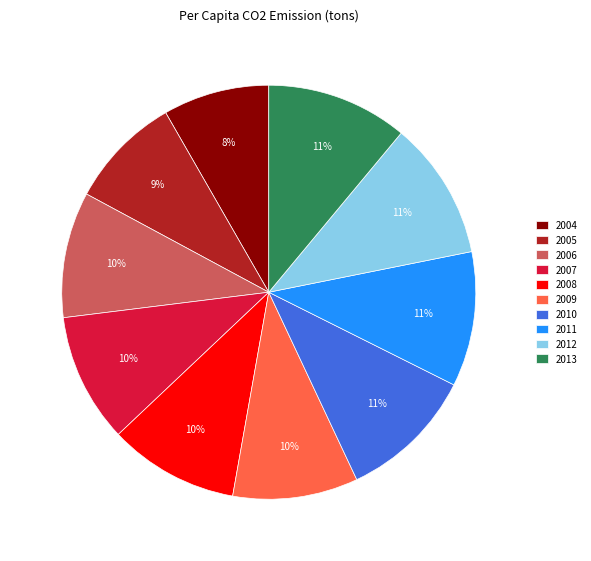

Count the number of slices in the pie.

10